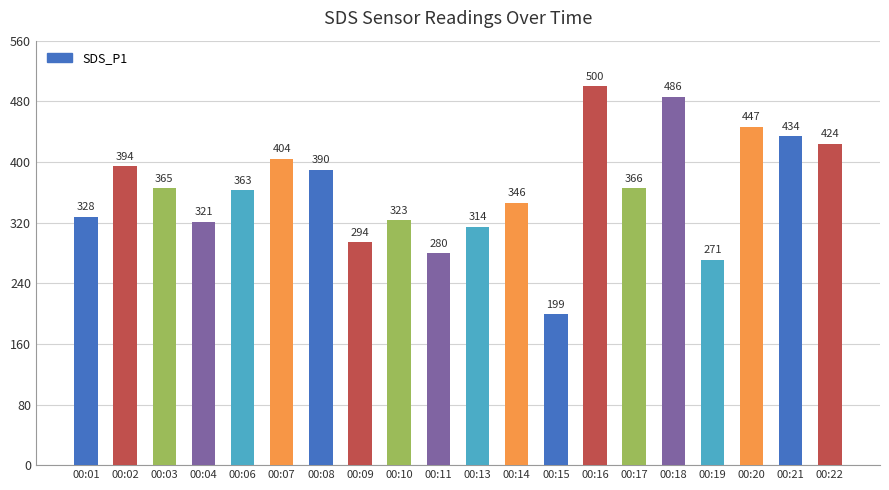

What value does the data have at 00:08?

389.9